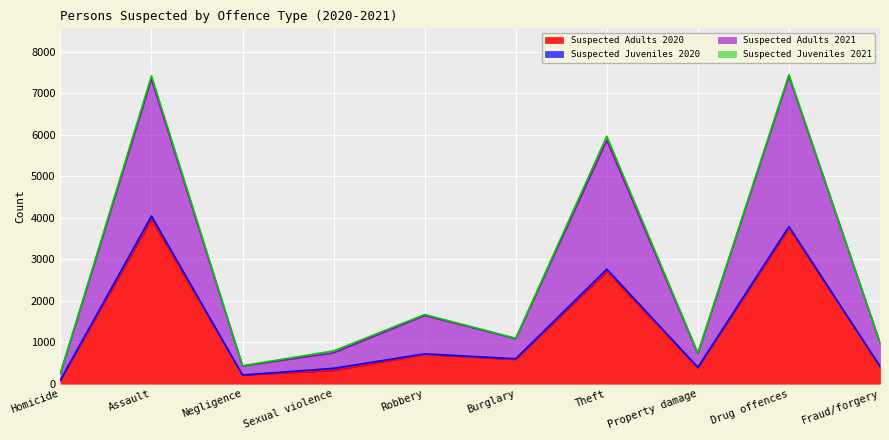

The Suspected Adults 2020 series shows 5015 at Drug offences. True or false?

False